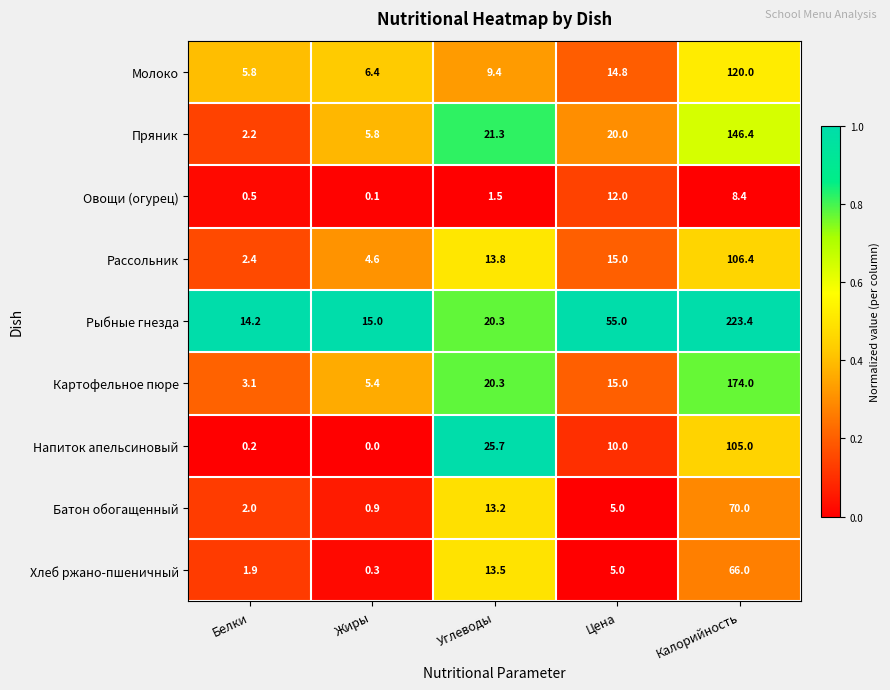

At which category is the sum across all series the highest?

Калорийность